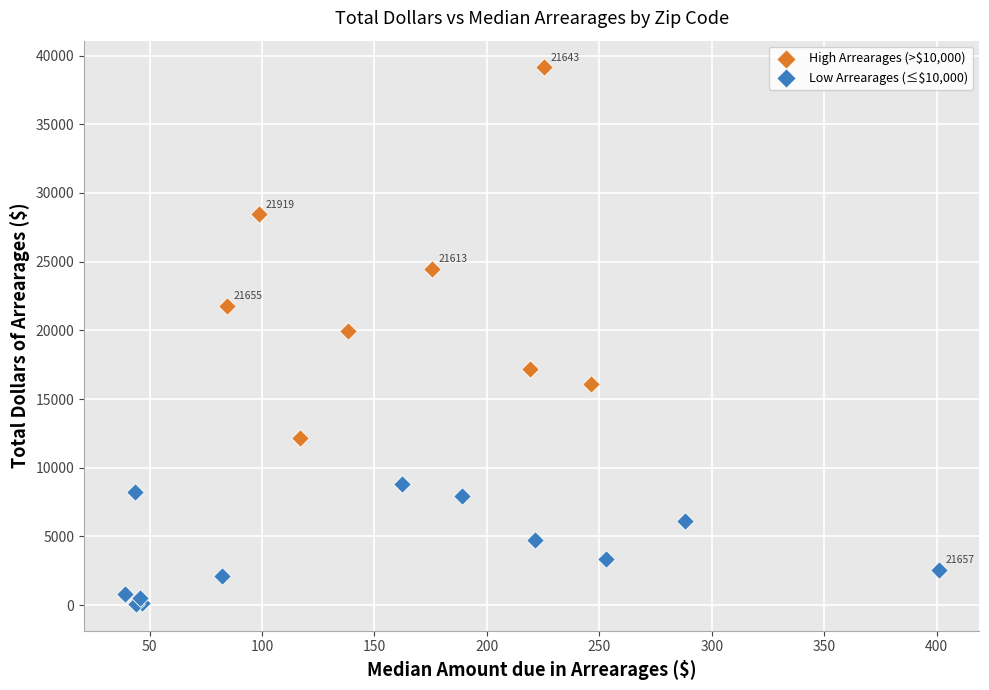

Which series reaches the maximum Y coordinate?

High Arrearages (>$10,000)